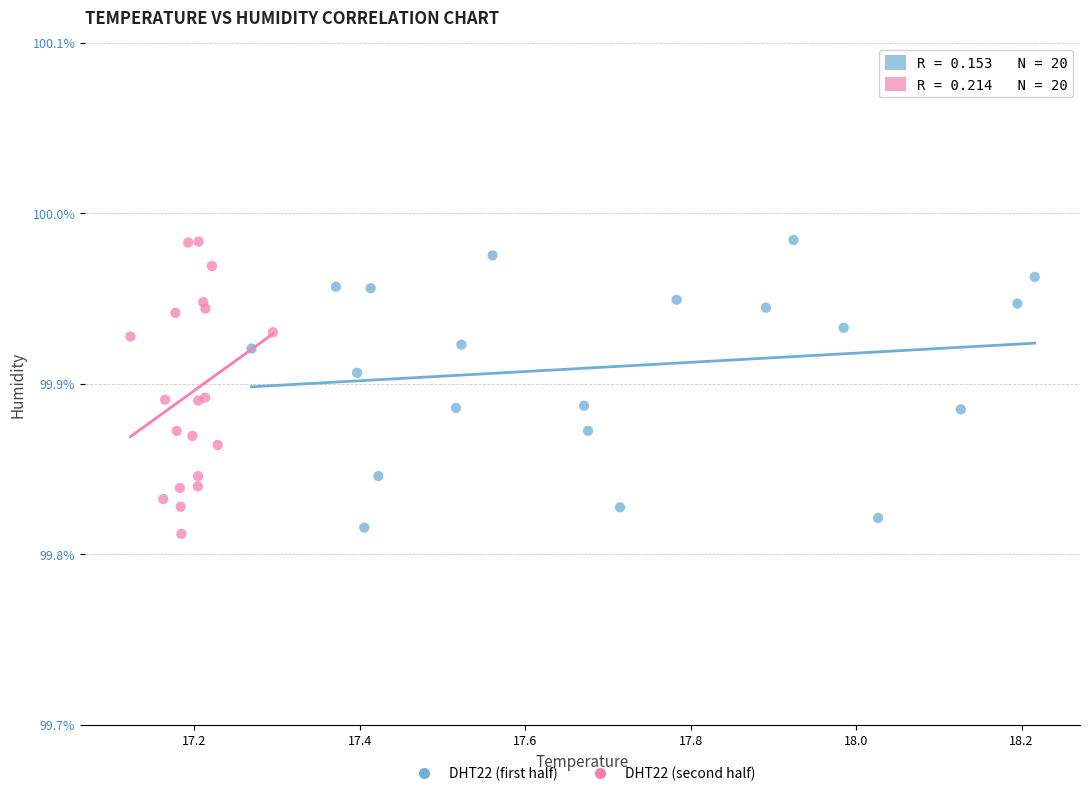

Which series reaches the minimum Y coordinate?

DHT22 (second half)